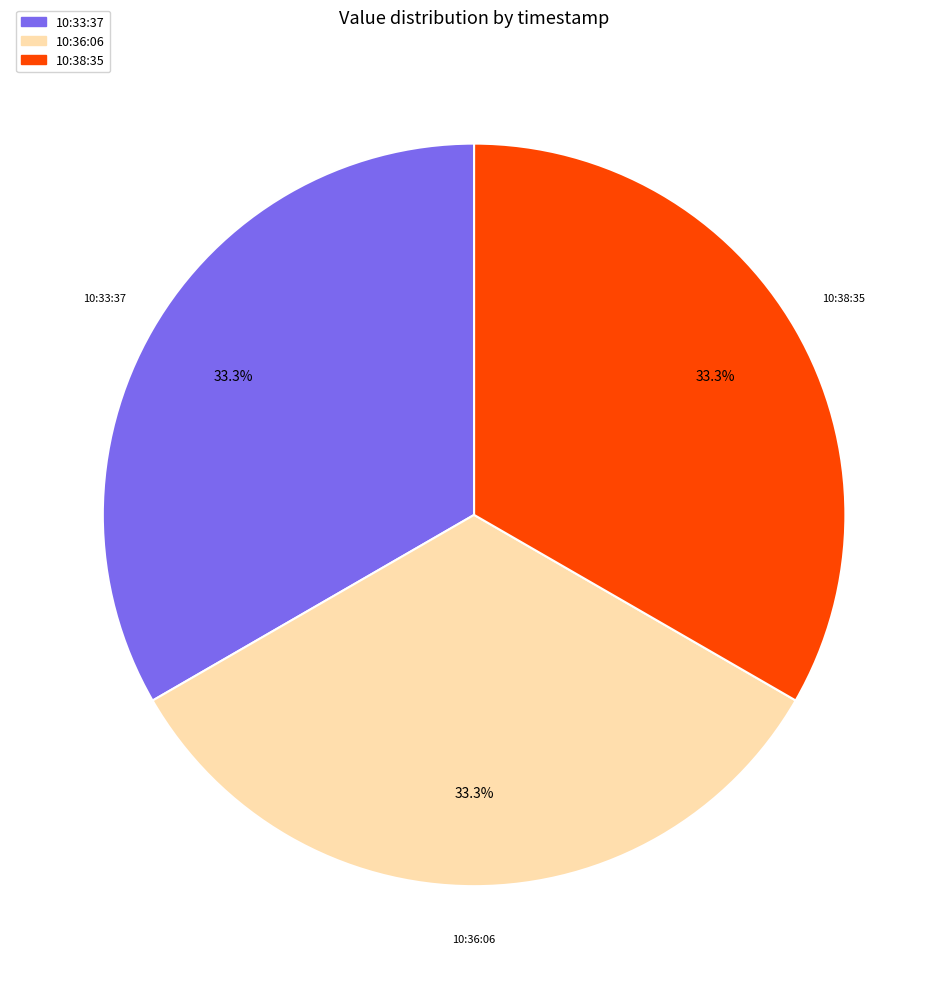

Approximately how many times larger is the value at 10:38:35 compared to 10:33:37?

1.0